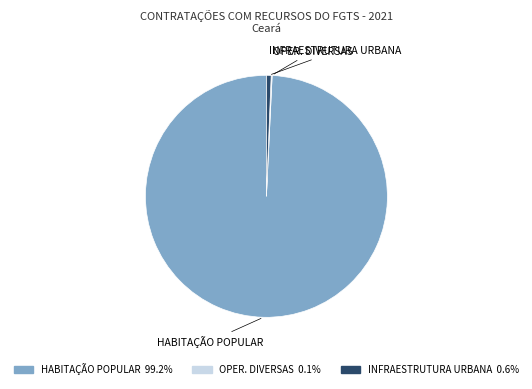

What is the largest slice in the pie chart?

HABITAÇÃO POPULAR